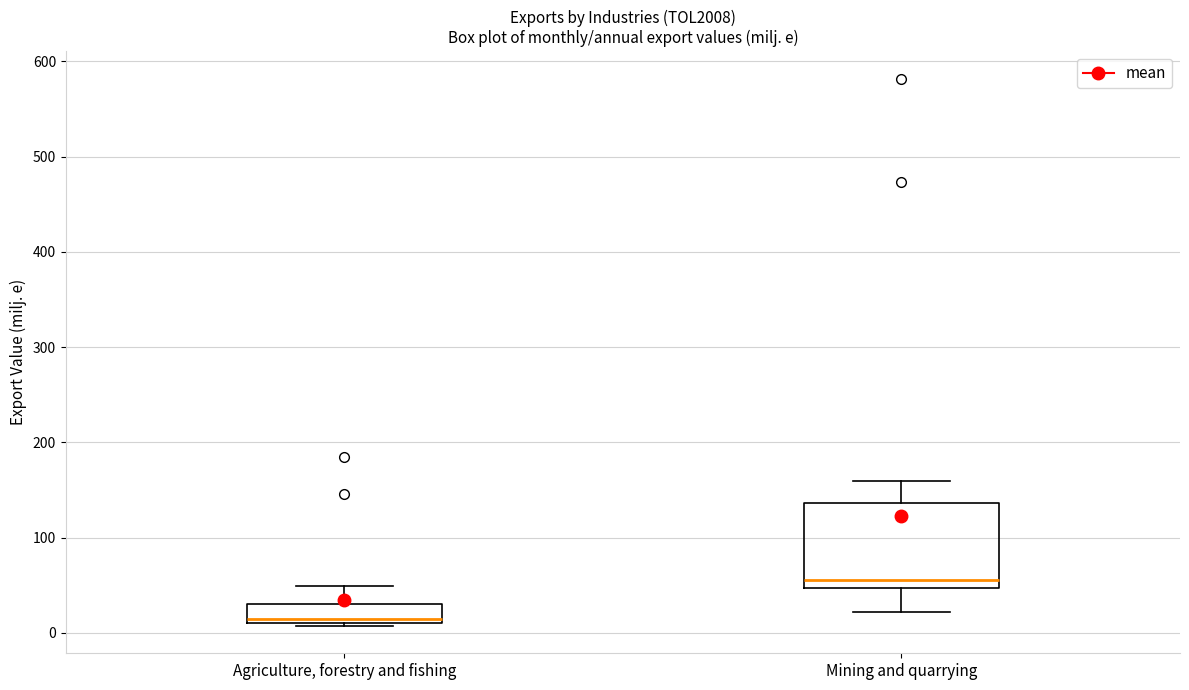

Where is the upper edge of the box for Agriculture, forestry and fishing on the y-axis? The values are not printed on the chart, so give them approximately, as read against the axis.

30